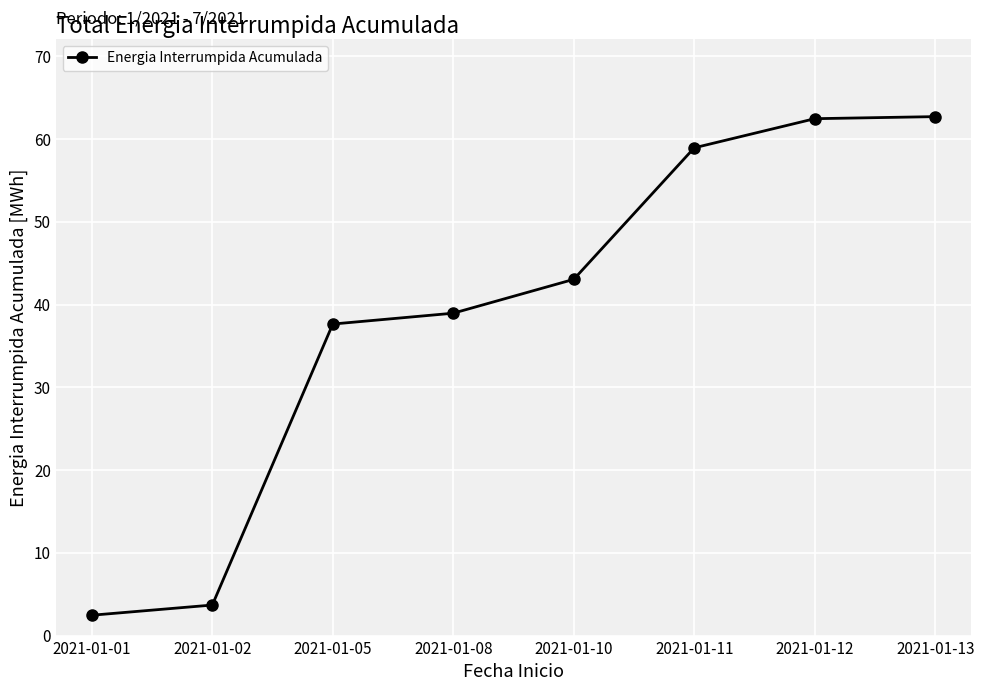

What is the sum of the values at 2021-01-10 and 2021-01-12?

105.5